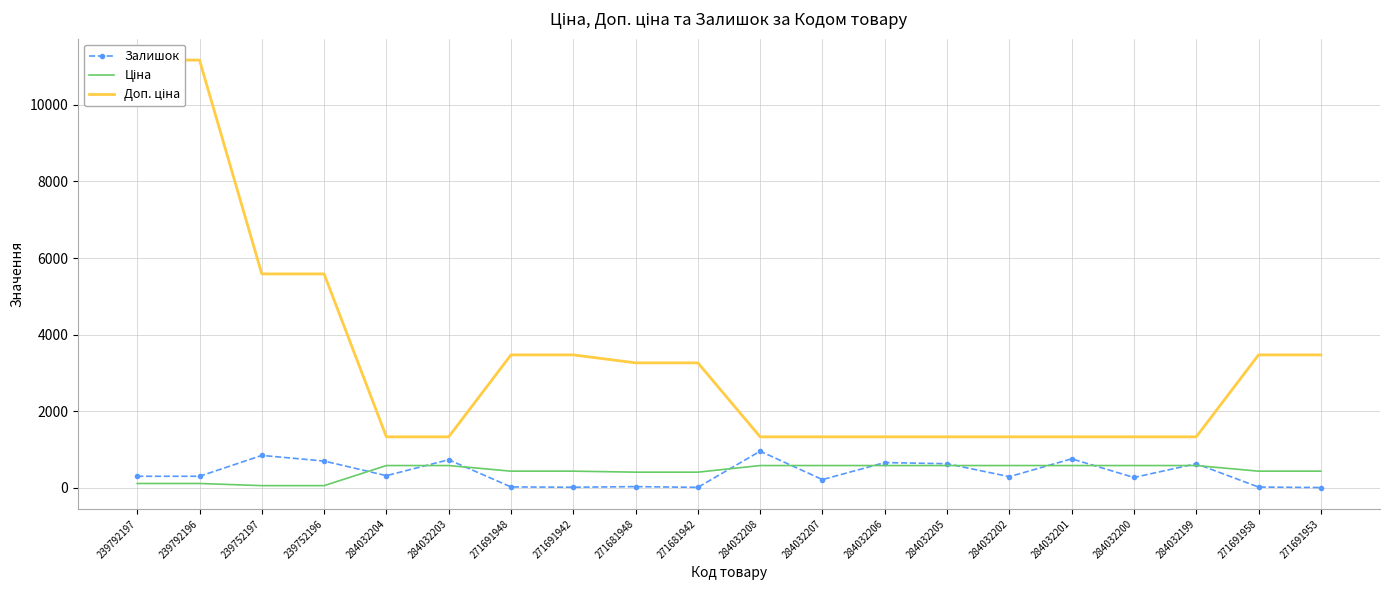

True or false: Доп. ціна has more than 1 points higher than both neighbors.

False